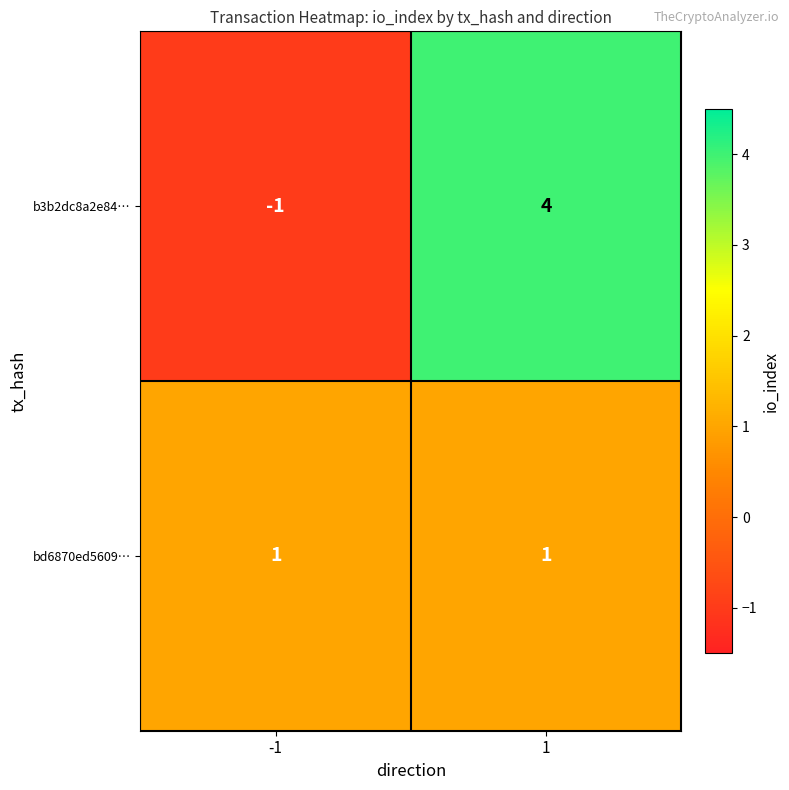

List the series in order of their peak value, lowest first.

bd6870ed5609…, b3b2dc8a2e84…